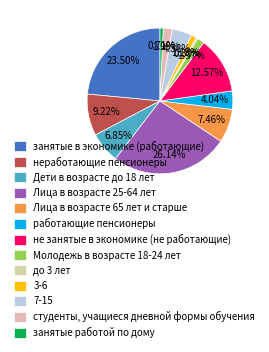

Which category has the smallest portion of the pie?

до 3 лет